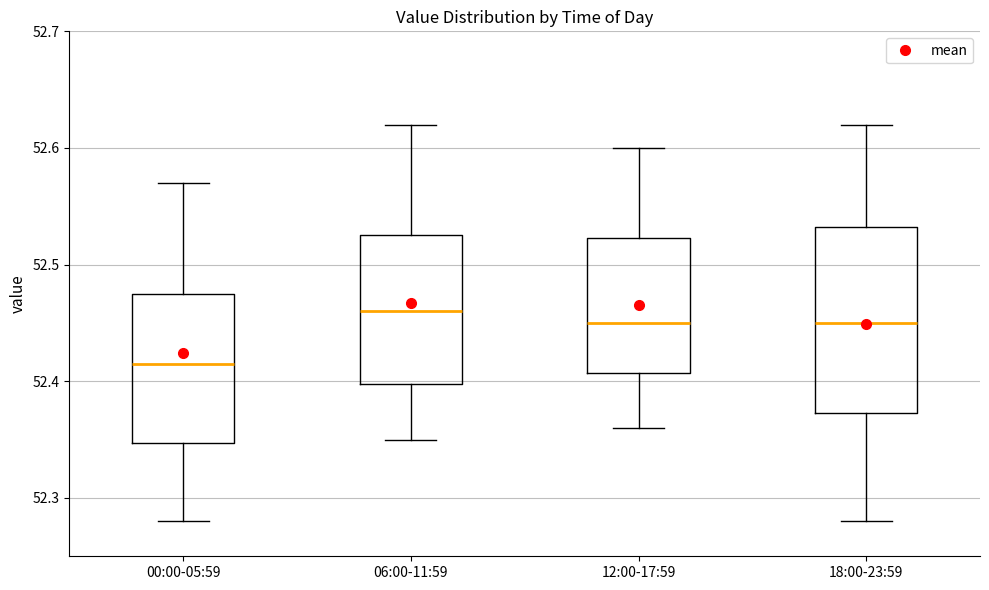

Reading left to right, transcribe this box plot: for each box, give where its median line is, the range the box spans, and where its two whiskers end, as read against the y-axis. The values are not printed on the chart, so give them approximately, as read against the axis.

00:00-05:59: median 52.42, box 52.35 to 52.48, whiskers 52.28 to 52.57
06:00-11:59: median 52.46, box 52.40 to 52.53, whiskers 52.35 to 52.62
12:00-17:59: median 52.45, box 52.41 to 52.52, whiskers 52.36 to 52.60
18:00-23:59: median 52.45, box 52.37 to 52.53, whiskers 52.28 to 52.62